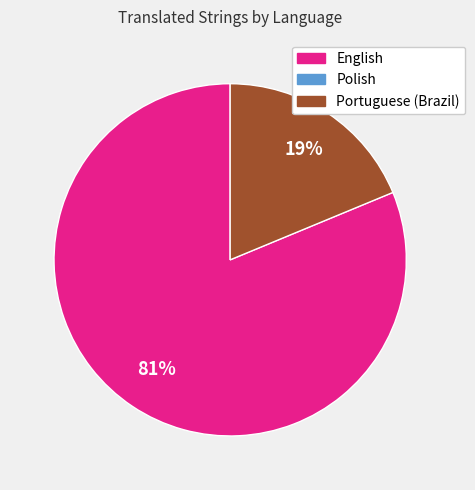

Does any single category account for the majority?

Yes